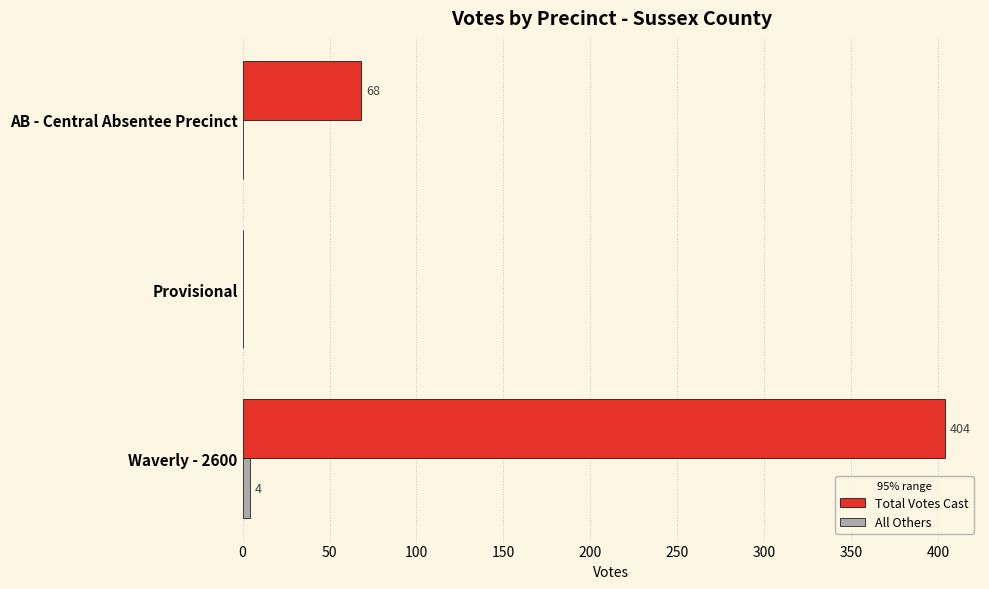

What is the maximum value for Total Votes Cast?

404